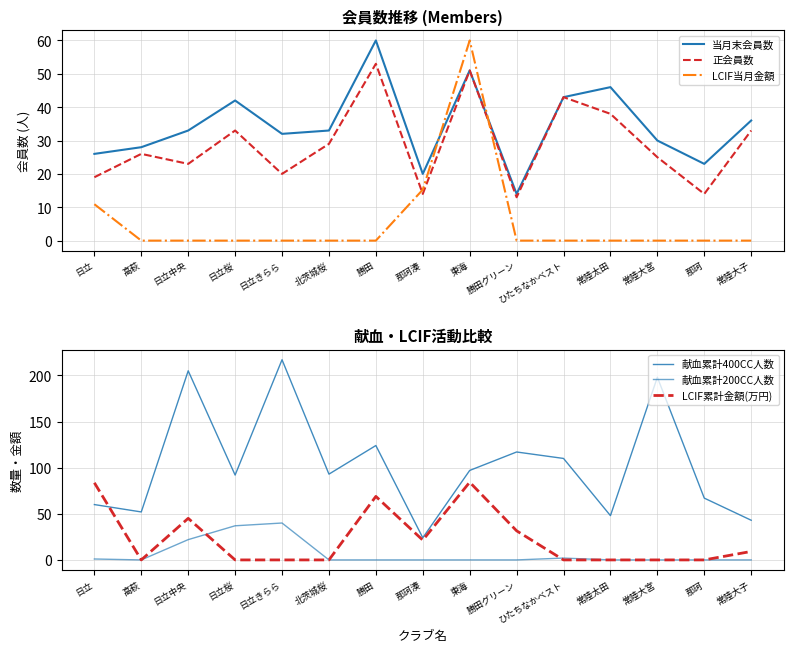

Is this an area chart (filled region under the line)?

No